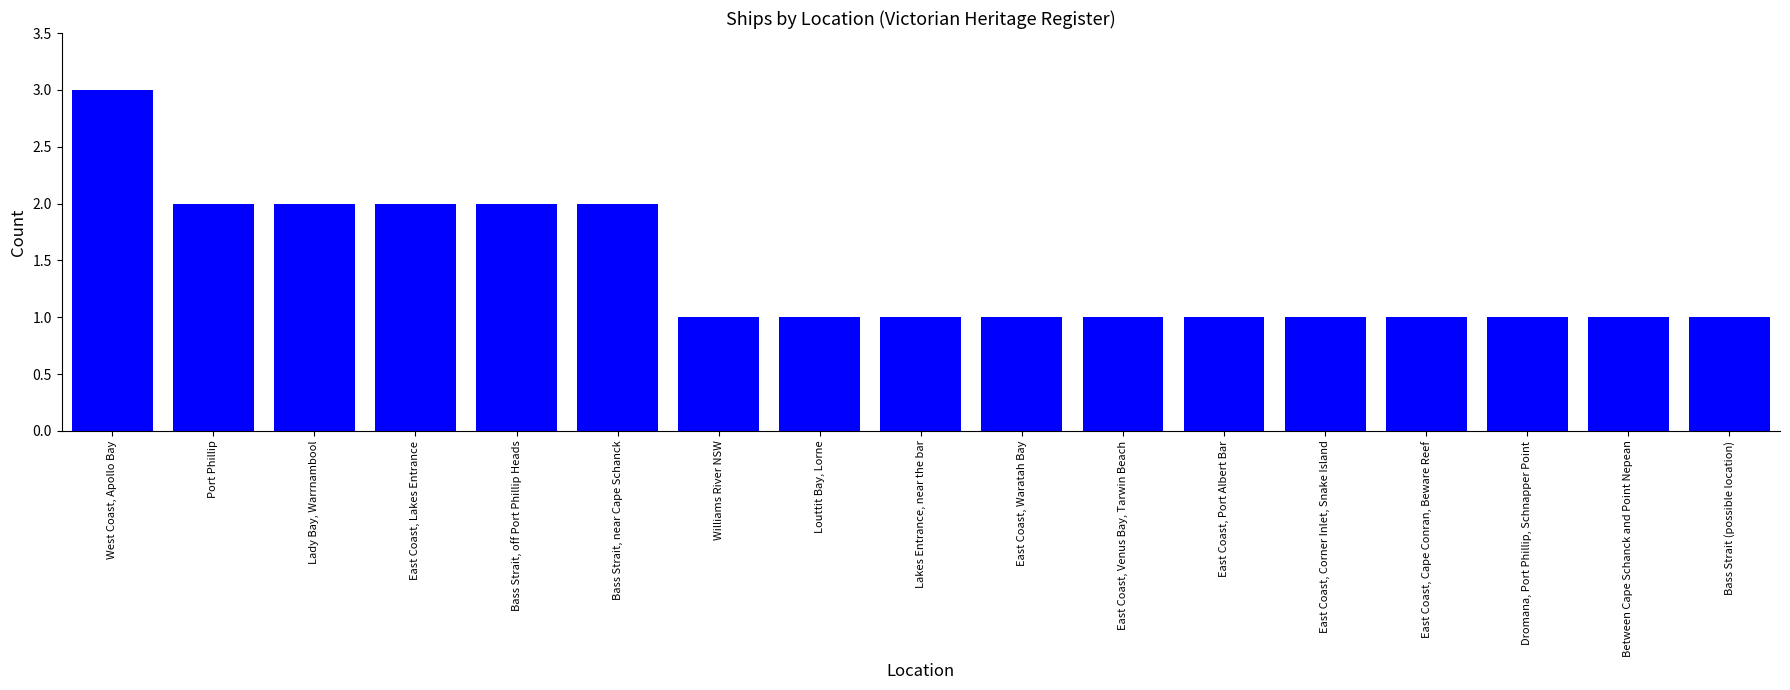

What is the maximum value shown in the chart?

3